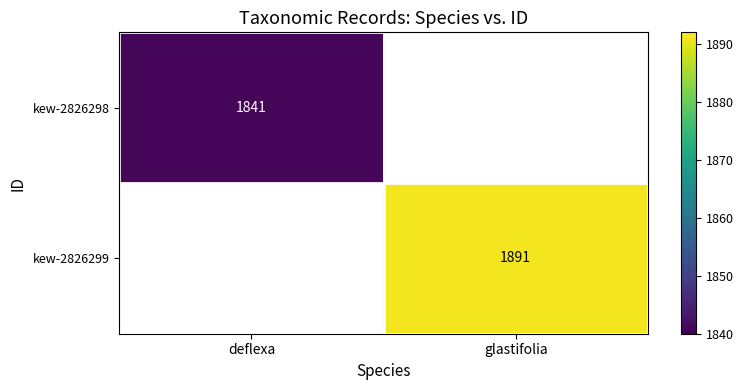

The kew-2826298 series shows 3209.2 at deflexa. True or false?

False